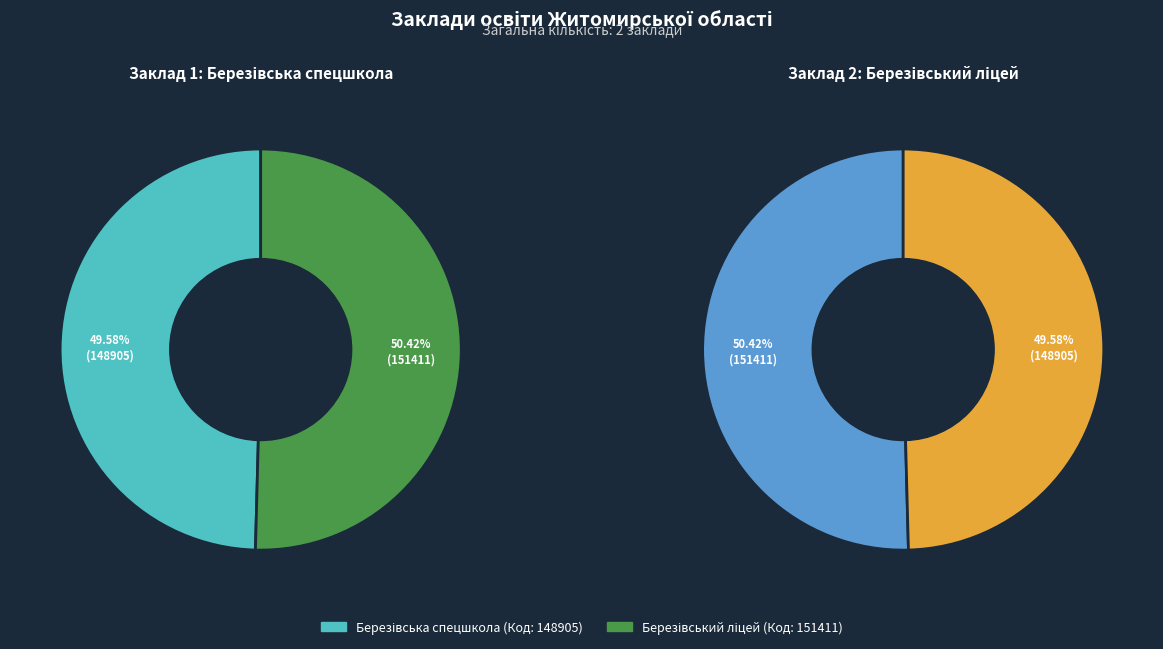

Count the number of slices in the pie.

2